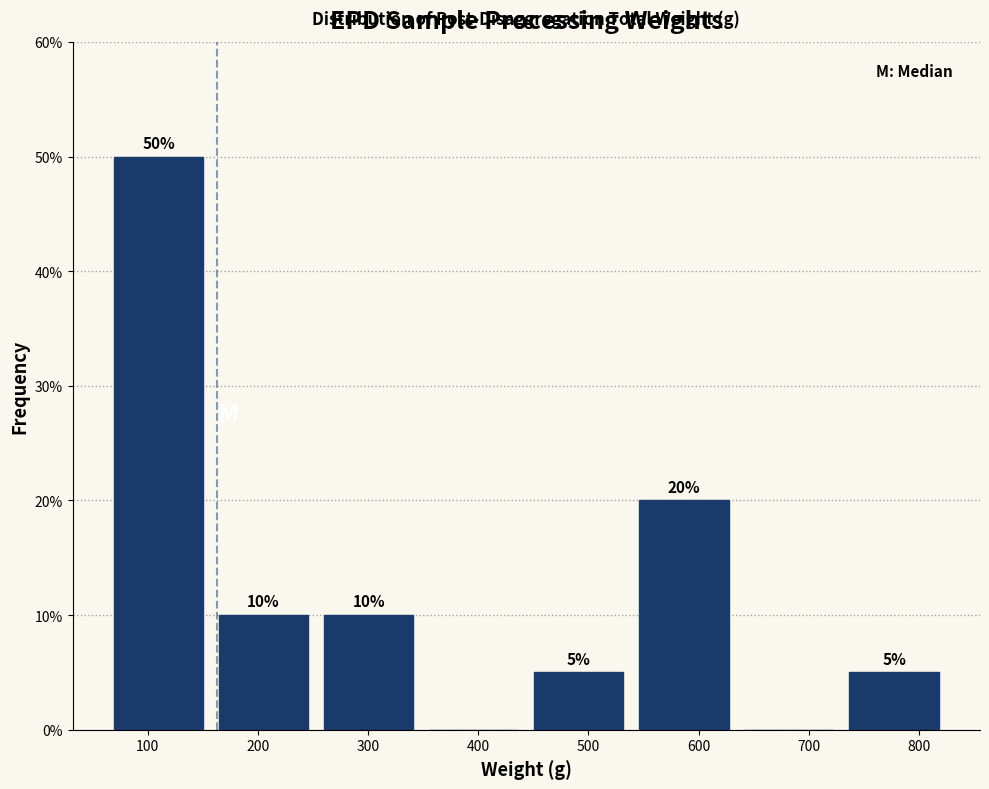

Over which range of the x-axis is the bar tallest?

60 to 160